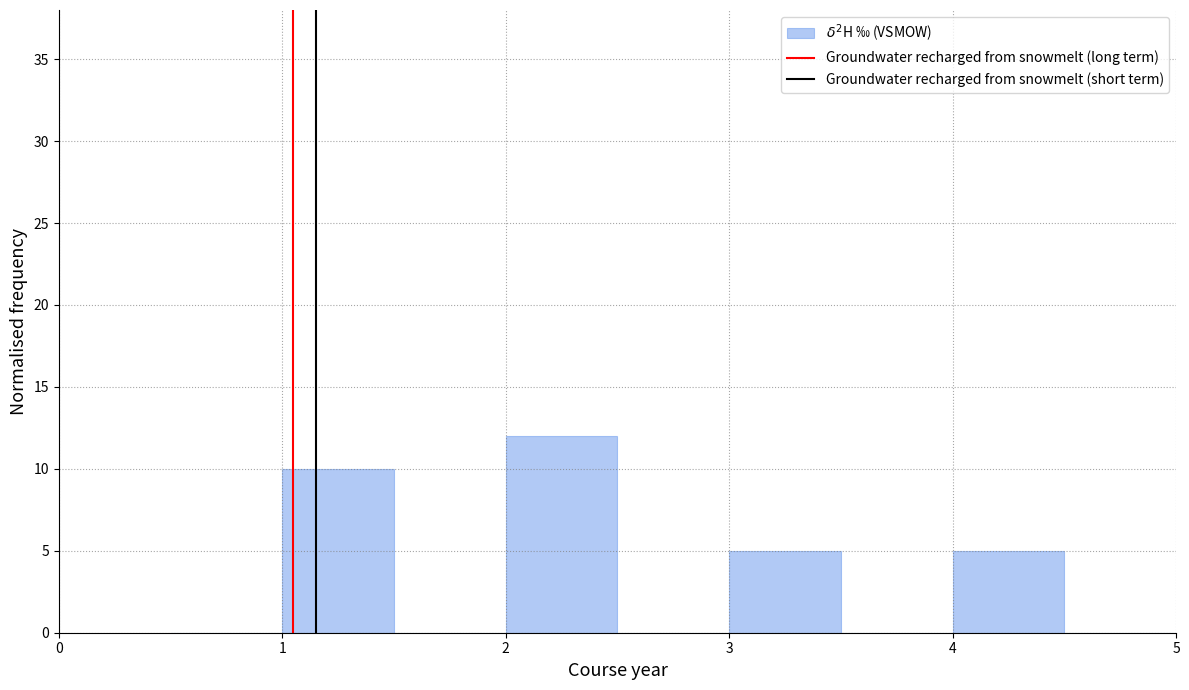

Reading left to right, transcribe this chart: for each bar, give the range it covers on the x-axis and its height. The values are not printed on the chart, so give them approximately, as read against the axis.

0.5 to 1.0: 0
1.0 to 1.5: 10
1.5 to 2.0: 0
2.0 to 2.5: 12
2.5 to 3.0: 0
3.0 to 3.5: 5
3.5 to 4.0: 0
4.0 to 4.5: 5
4.5 to 5.0: 0